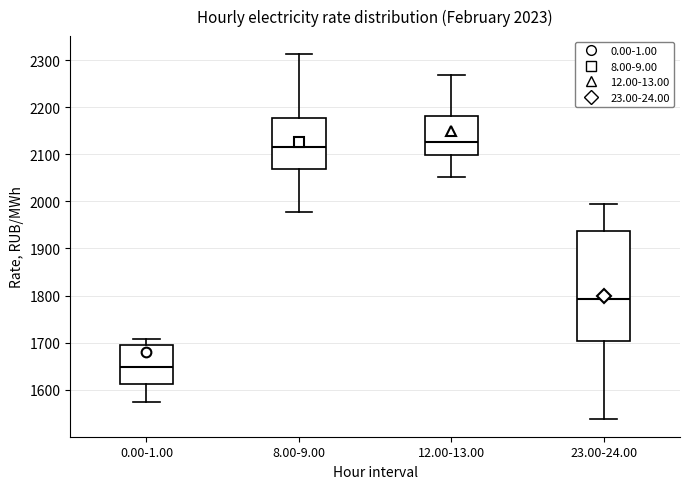

Reading left to right, transcribe this box plot: for each box, give where its median line is, the range the box spans, and where its two whiskers end, as read against the y-axis. The values are not printed on the chart, so give them approximately, as read against the axis.

0.00-1.00: median 1650, box 1610 to 1690, whiskers 1570 to 1710
8.00-9.00: median 2110, box 2070 to 2180, whiskers 1980 to 2310
12.00-13.00: median 2130, box 2100 to 2180, whiskers 2050 to 2270
23.00-24.00: median 1790, box 1700 to 1940, whiskers 1540 to 2000